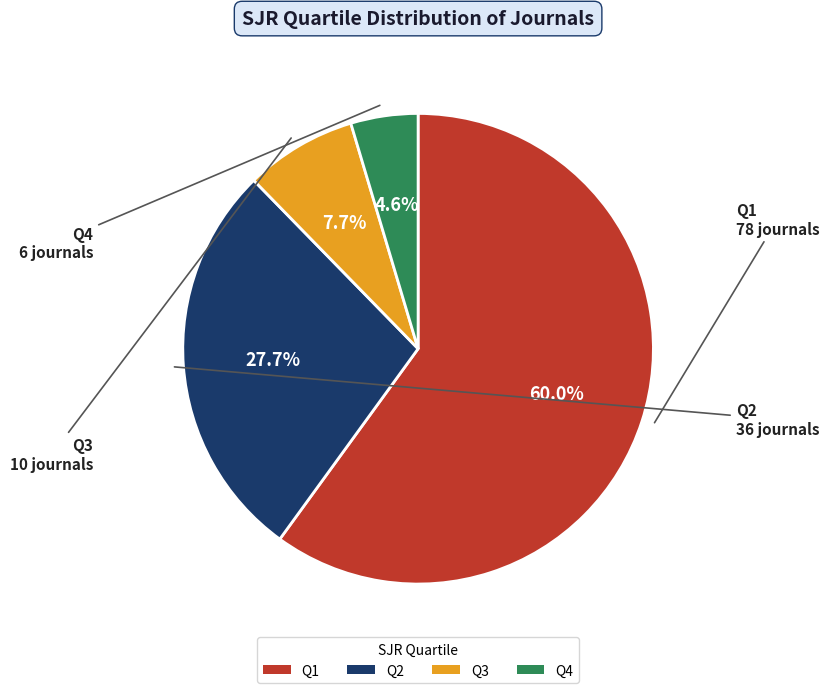

What is the total percentage of Q4 and Q1?

64.6%